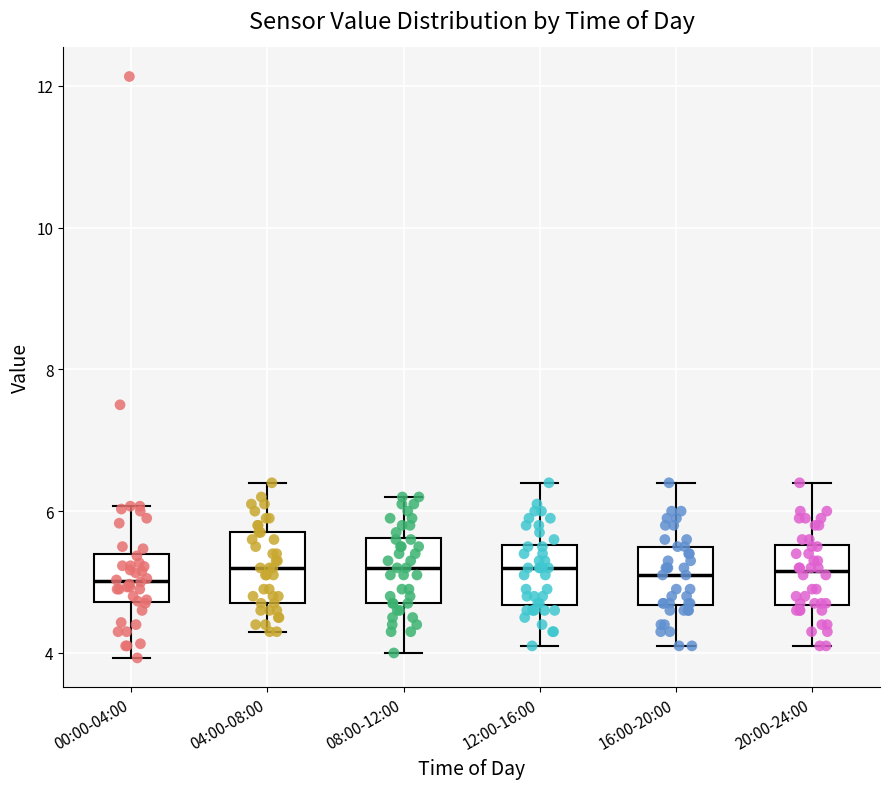

Where is the lower edge of the box for 16:00-20:00 on the y-axis? The values are not printed on the chart, so give them approximately, as read against the axis.

4.6